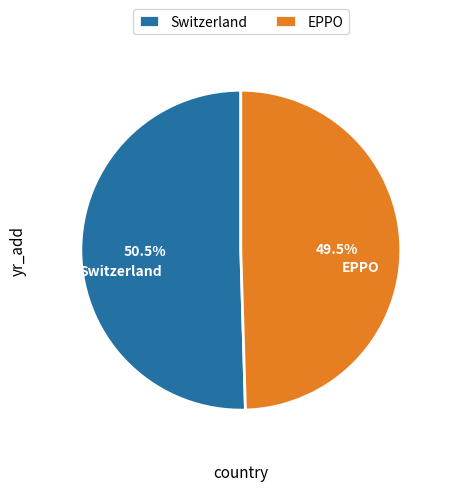

Combined, what portion of the pie is Switzerland and EPPO?

100.0%